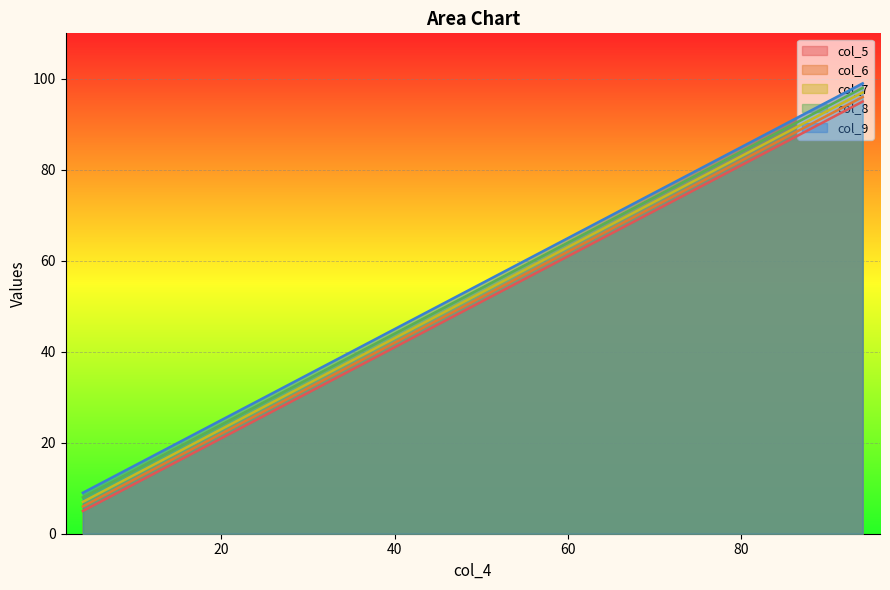

The value of col_6 at 64 is 34. True or false?

False